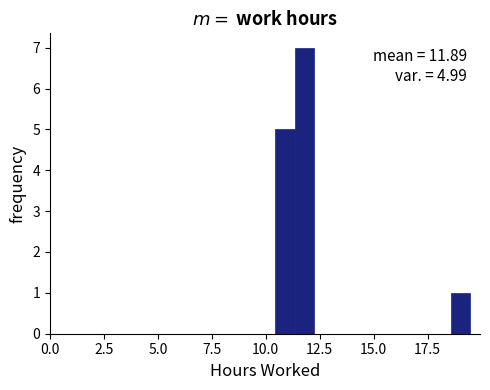

Read against the x-axis, roughly where is the centre of the tallest bar?

12.0